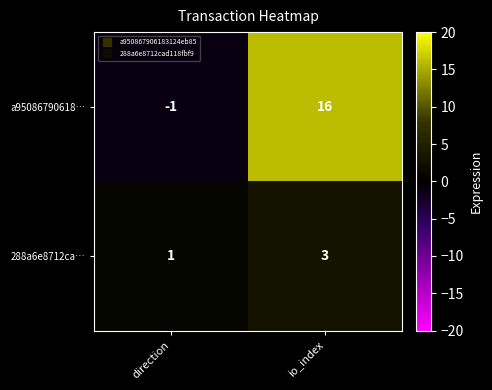

Which series has the largest range (max minus min)?

a95086790618…